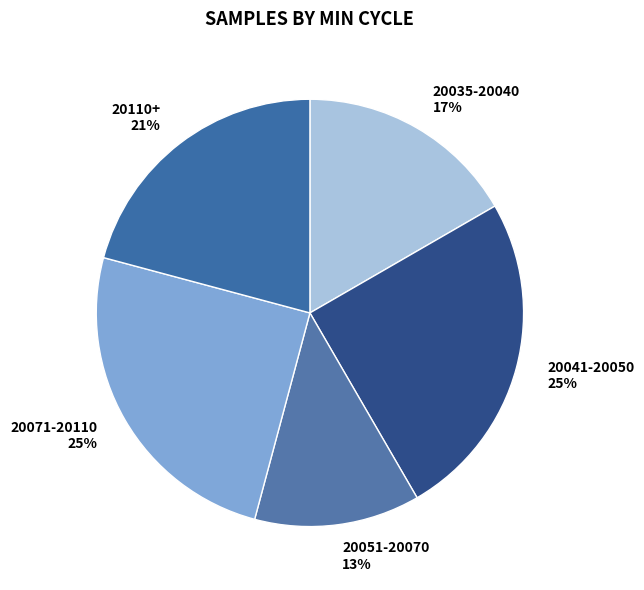

Which slice is the smallest?

20051-20070 13%